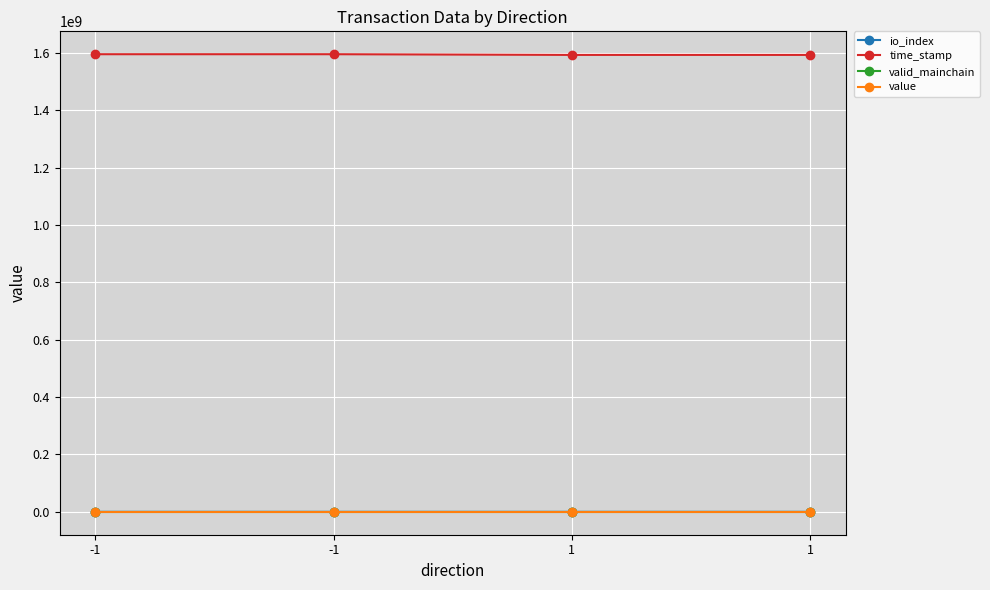

What are all the series names shown in the legend?

io_index, time_stamp, valid_mainchain, value